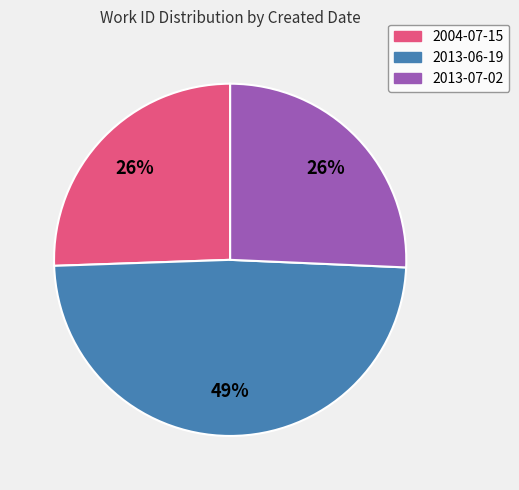

To the nearest percent, what is the difference between the largest and smallest slice percentages?

23%